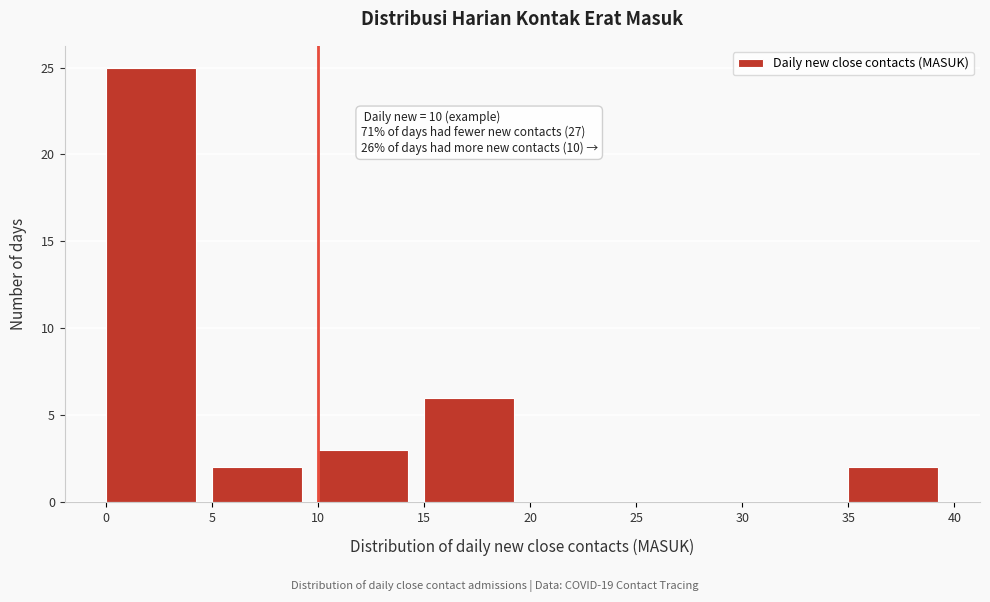

Over which range of the x-axis is the bar tallest?

0 to 5